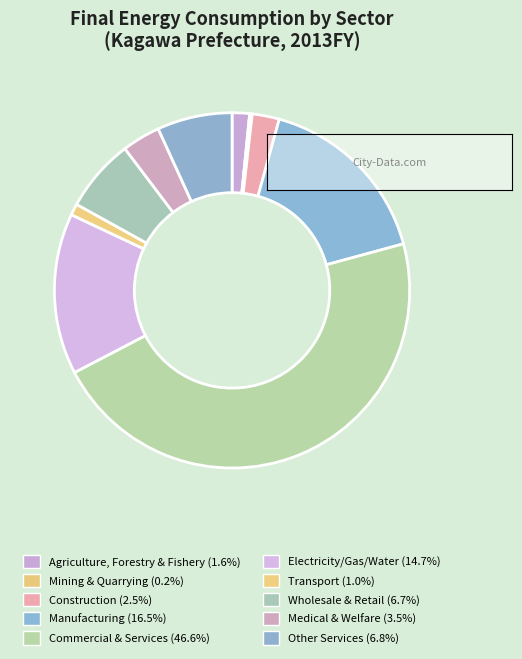

What percentage do Commercial & Services and Agriculture, Forestry & Fishery together represent?

48.2%